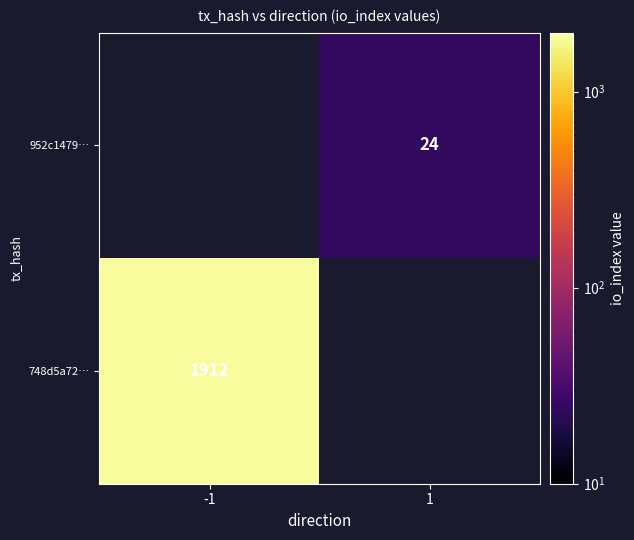

Is the value of 748d5a72… at -1 greater than the value of 952c1479… at 1?

Yes